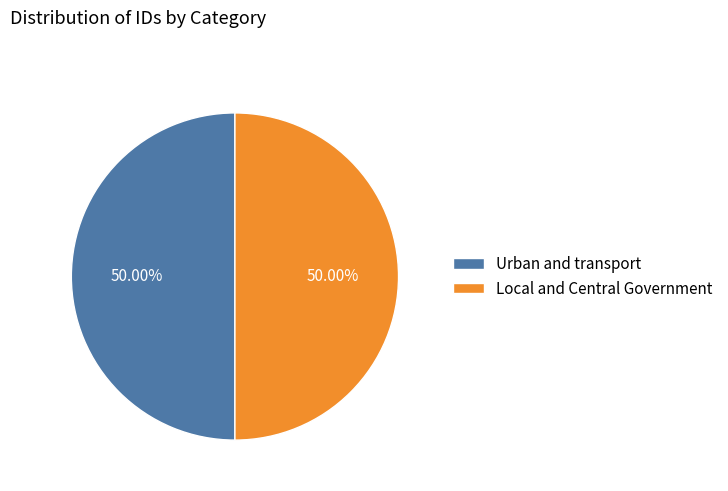

Count the number of slices in the pie.

2